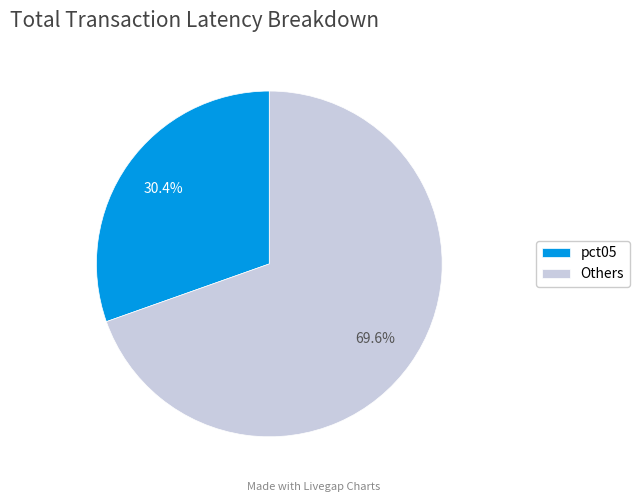

What is the smallest slice in the pie chart?

pct05